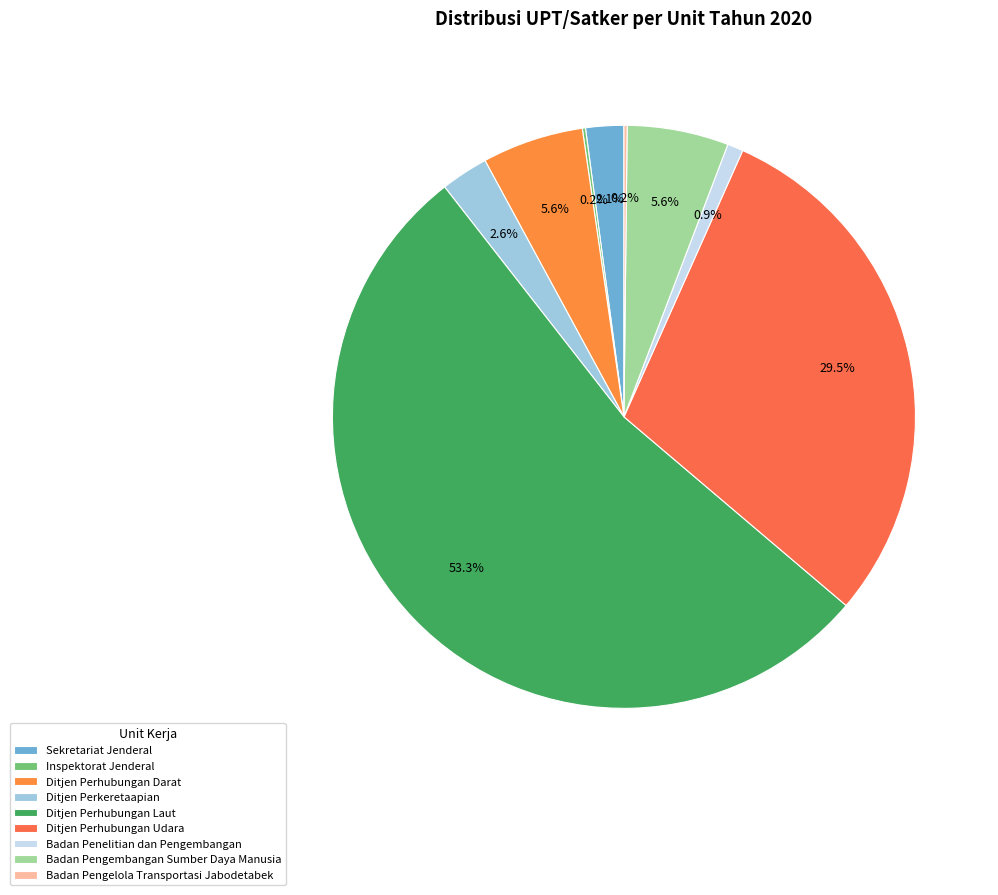

How many segments does this pie chart have?

9